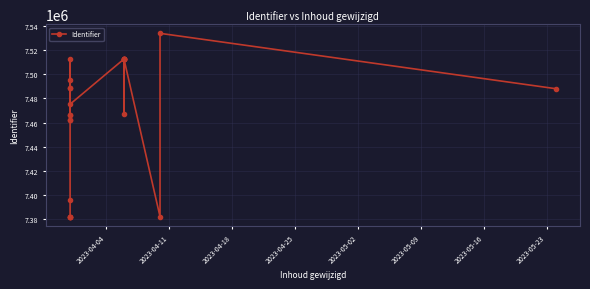

Is it true that the value at 22 is 2332376?

False